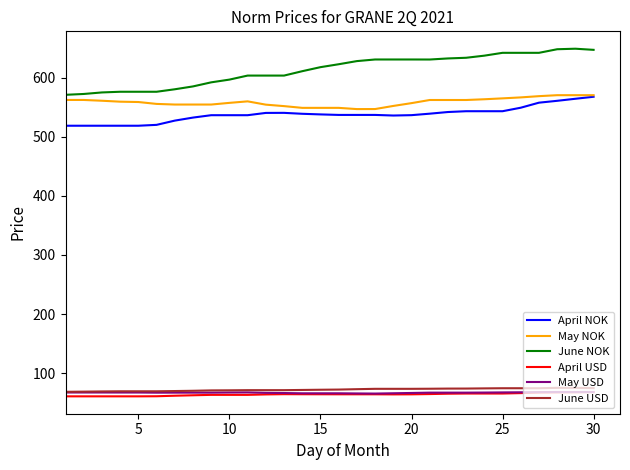

True or false: June NOK and May USD intersect in this chart.

False